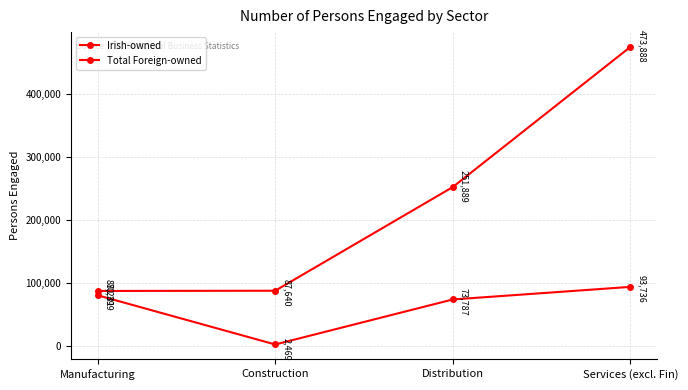

Count the number of categories in the chart.

4